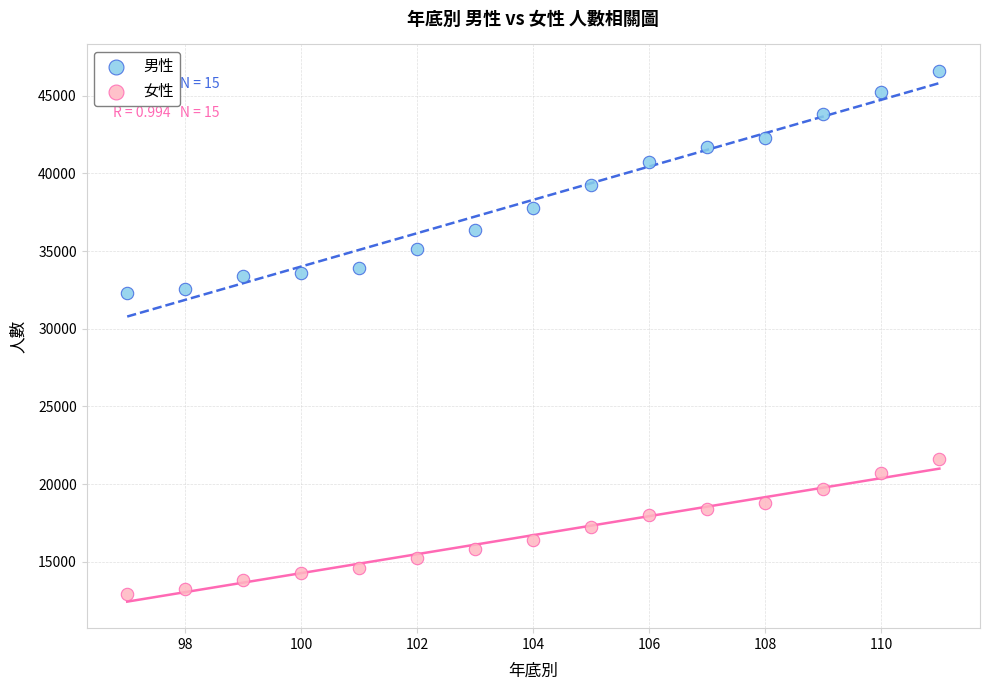

Which series contains the highest Y value?

男性